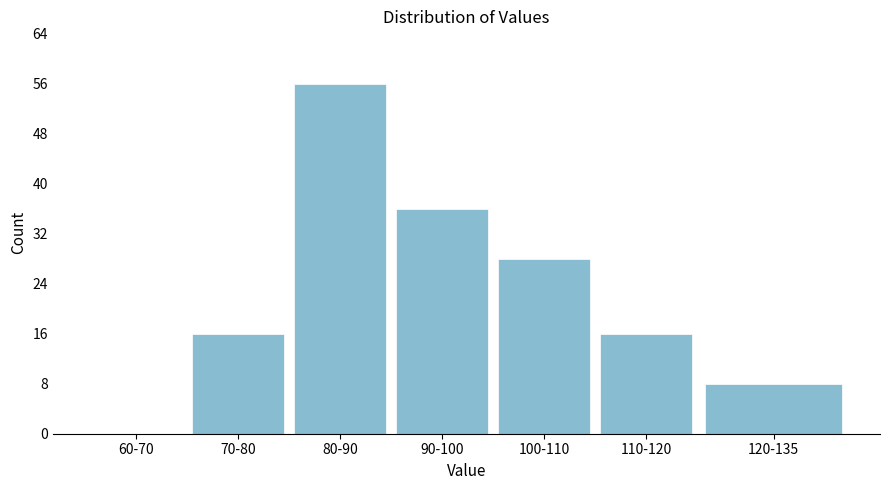

Reading left to right, extract all data points from this chart.

60-70=0	70-80=16	80-90=56	90-100=36	100-110=28	110-120=16	120-135=8